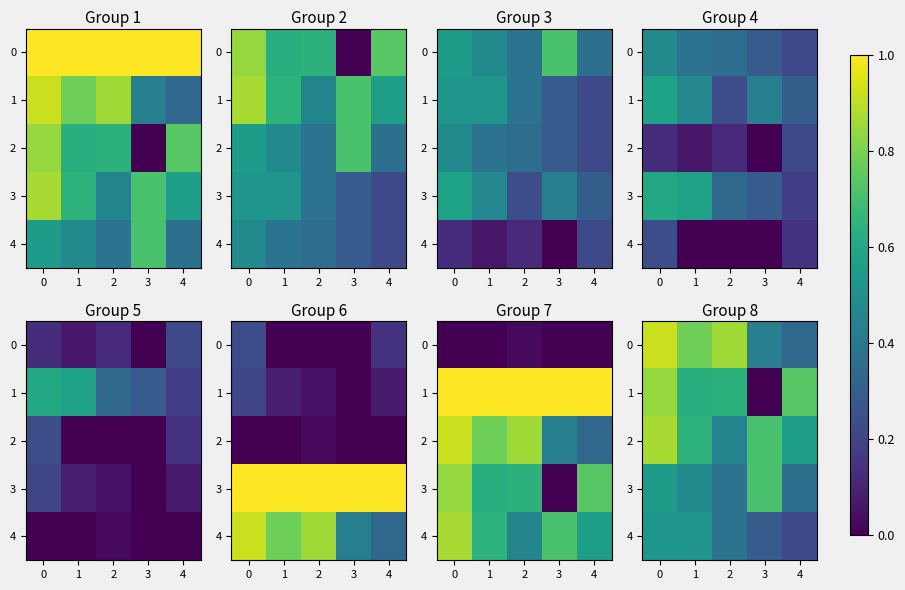

What is the difference between the maximum and minimum values in the 3 series?

0.3